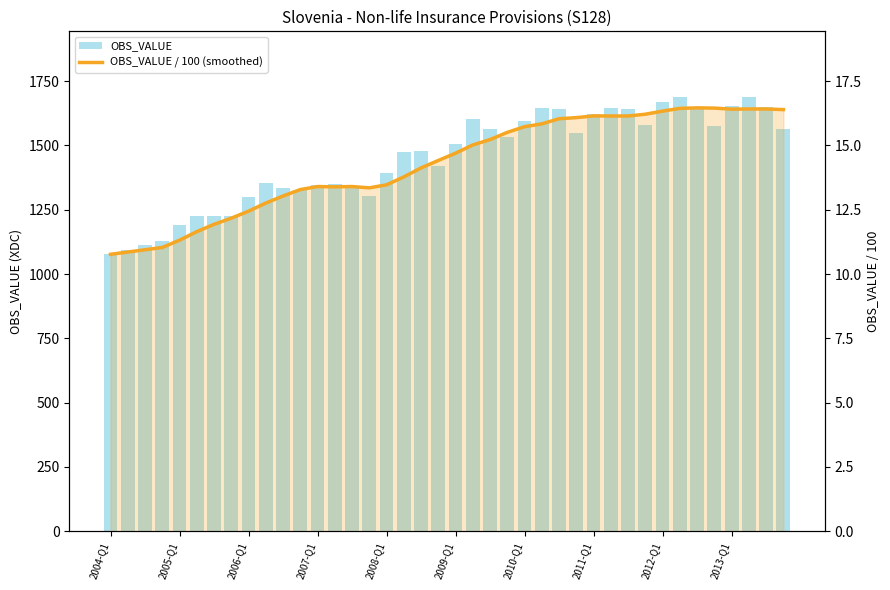

Count the number of categories in the chart.

40